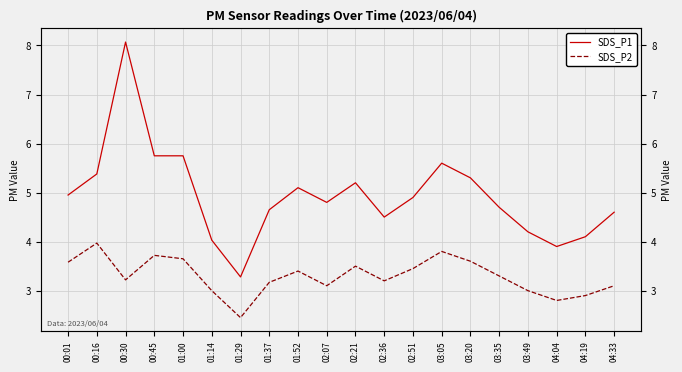

What is the difference between the SDS_P1 values at 00:01 and 01:52?

0.1